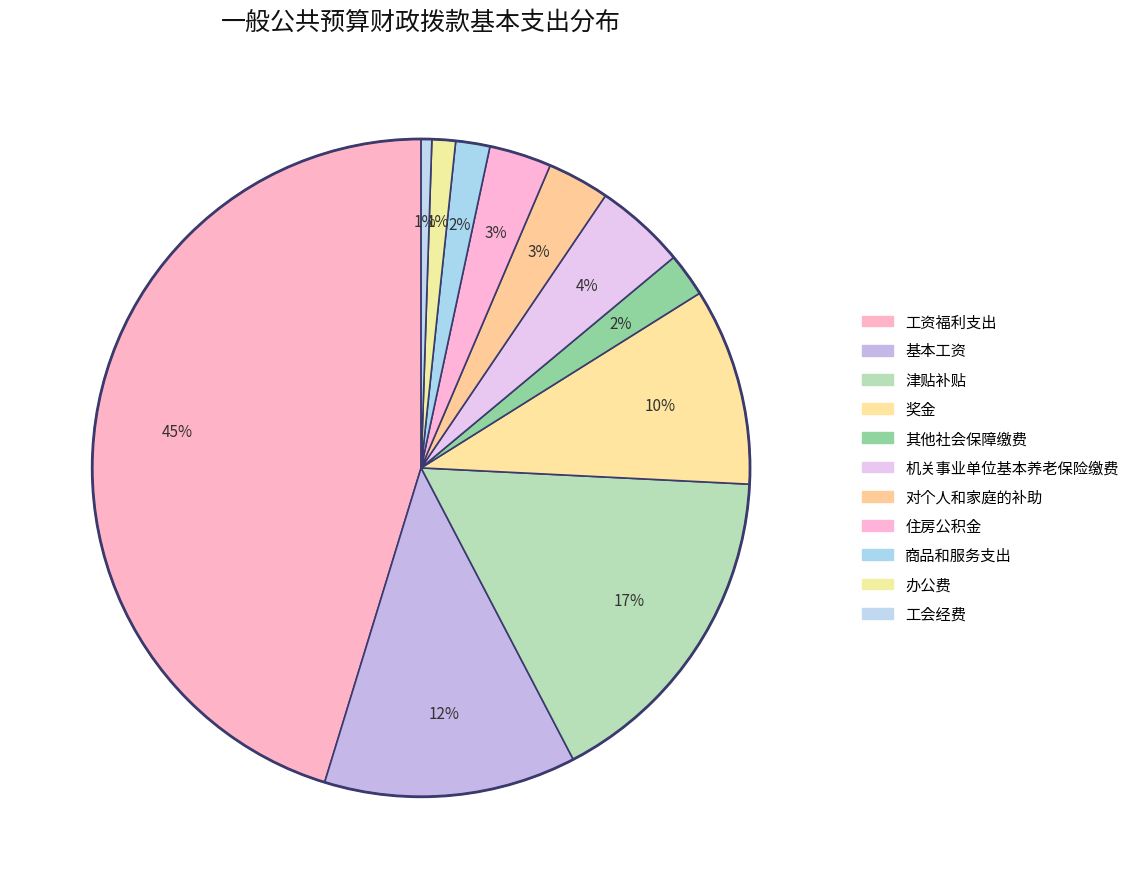

Is there a majority slice in this chart?

No